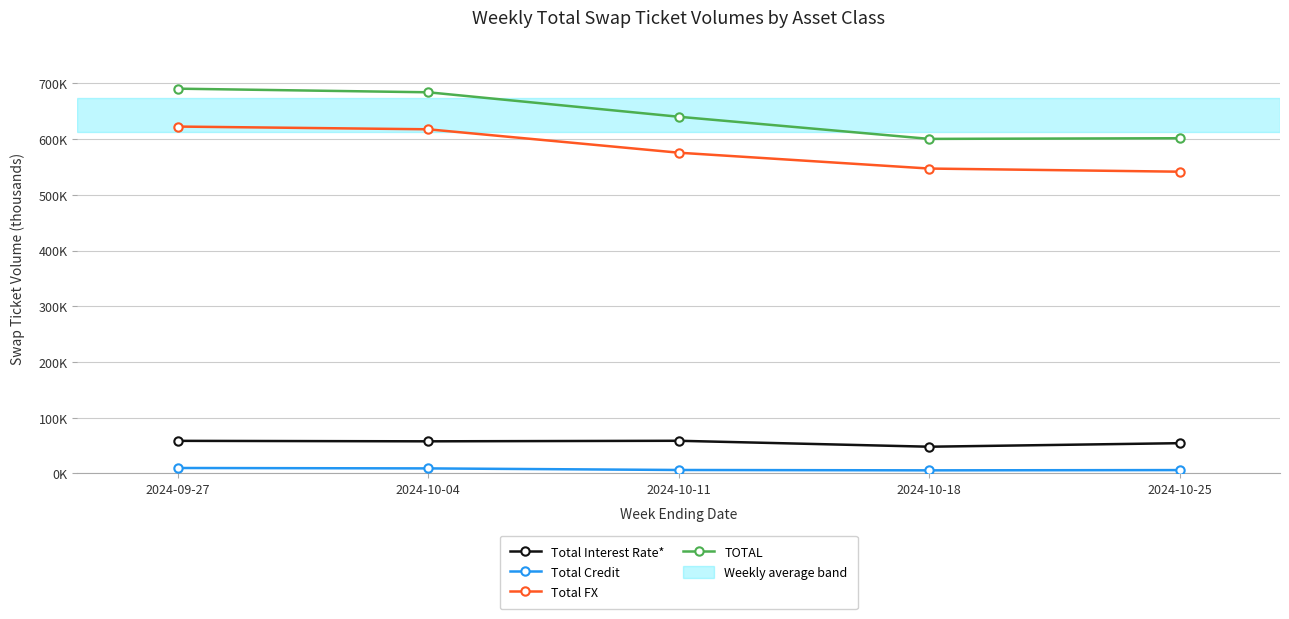

Reading right to left, list all the values displayed in this chart.

Total Interest Rate*: 54.2	47.8	58.5	57.5	58.4
Total Credit: 5.9	5.4	6.1	8.9	9.7
Total FX: 541.4	547.1	575.5	617.6	622.5
TOTAL: 601.5	600.3	640.1	684.0	690.5